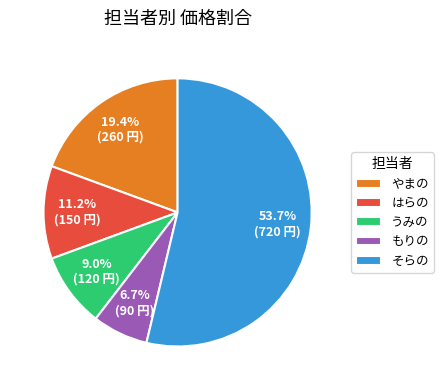

Is there any slice that represents more than half of the pie?

Yes